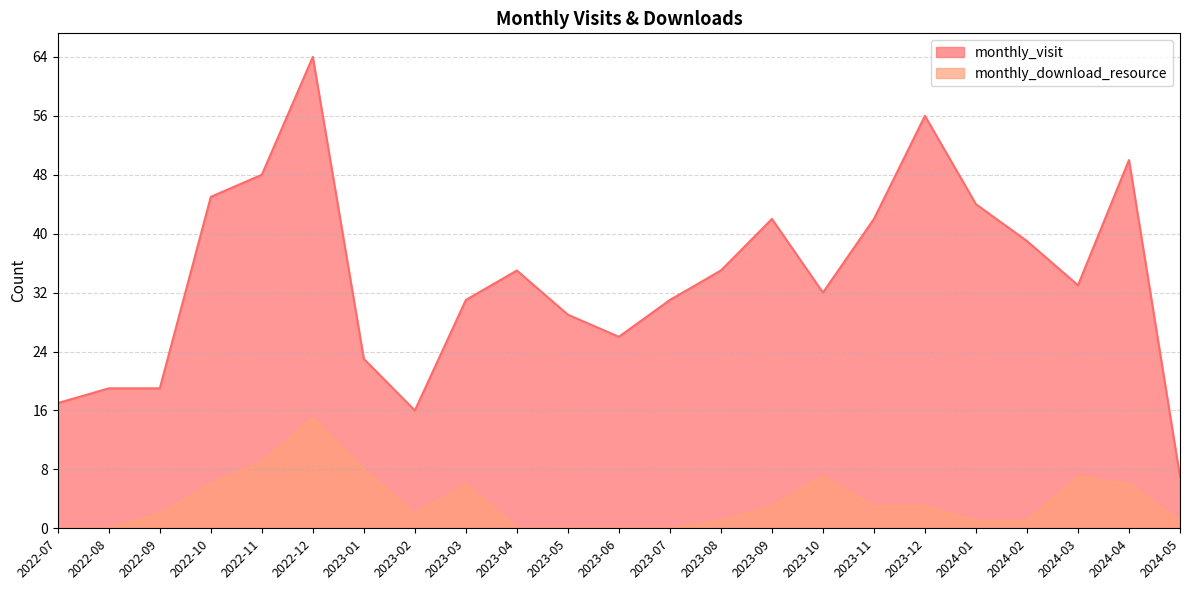

The value of monthly_visit at 2024-05 is 7. True or false?

True